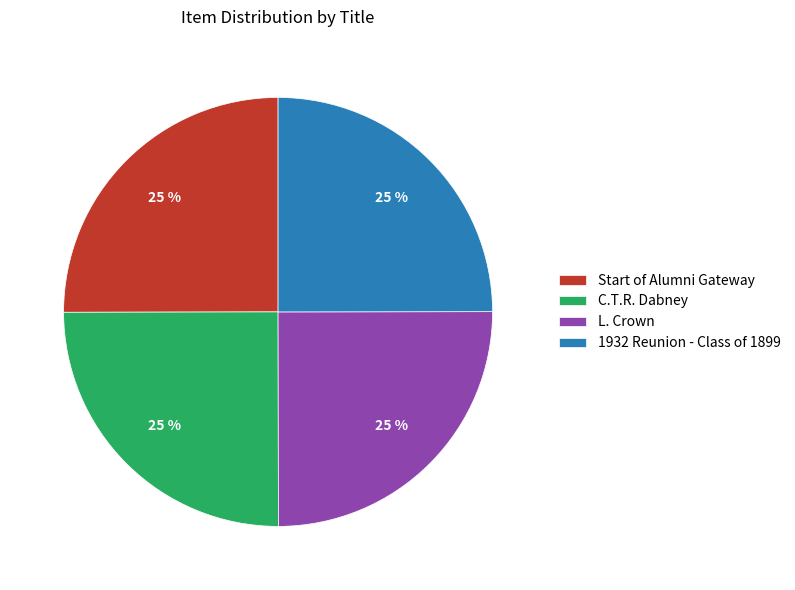

What percentage is the 1932 Reunion - Class of 1899 slice, to the nearest percent?

25%